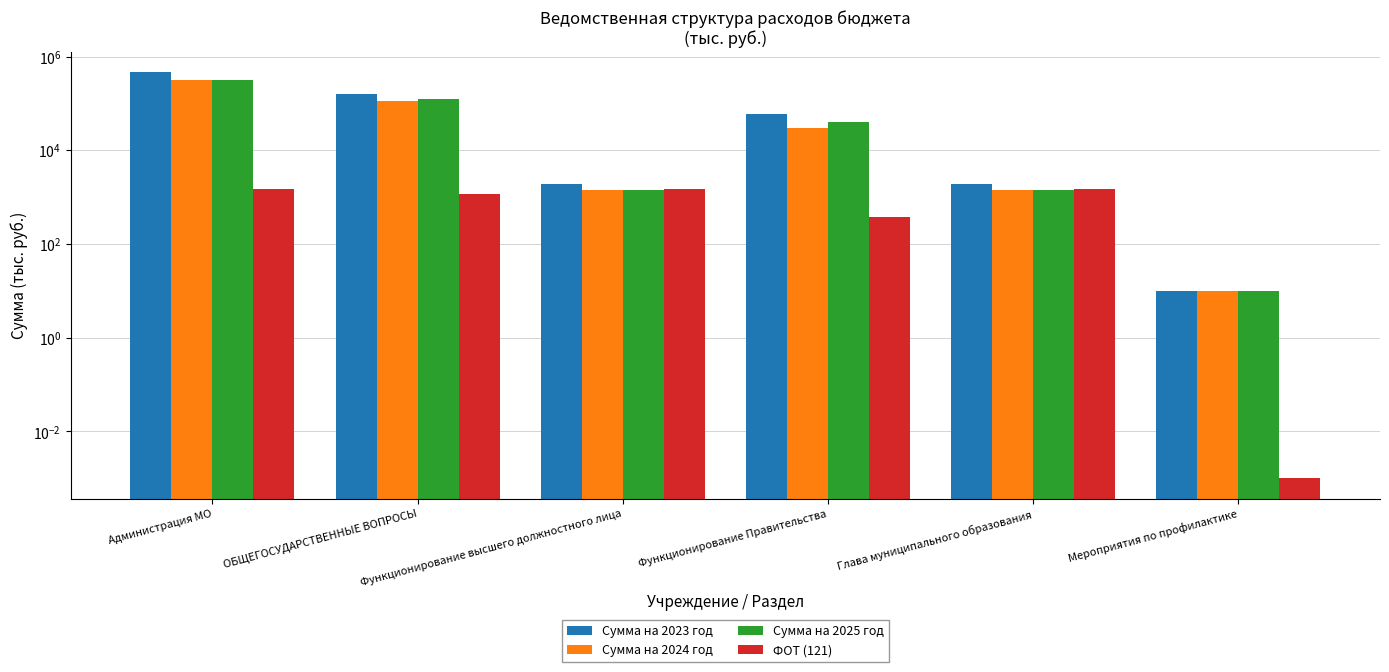

What is the value of the Сумма на 2024 год bar at the 2nd from the left?

110409.3